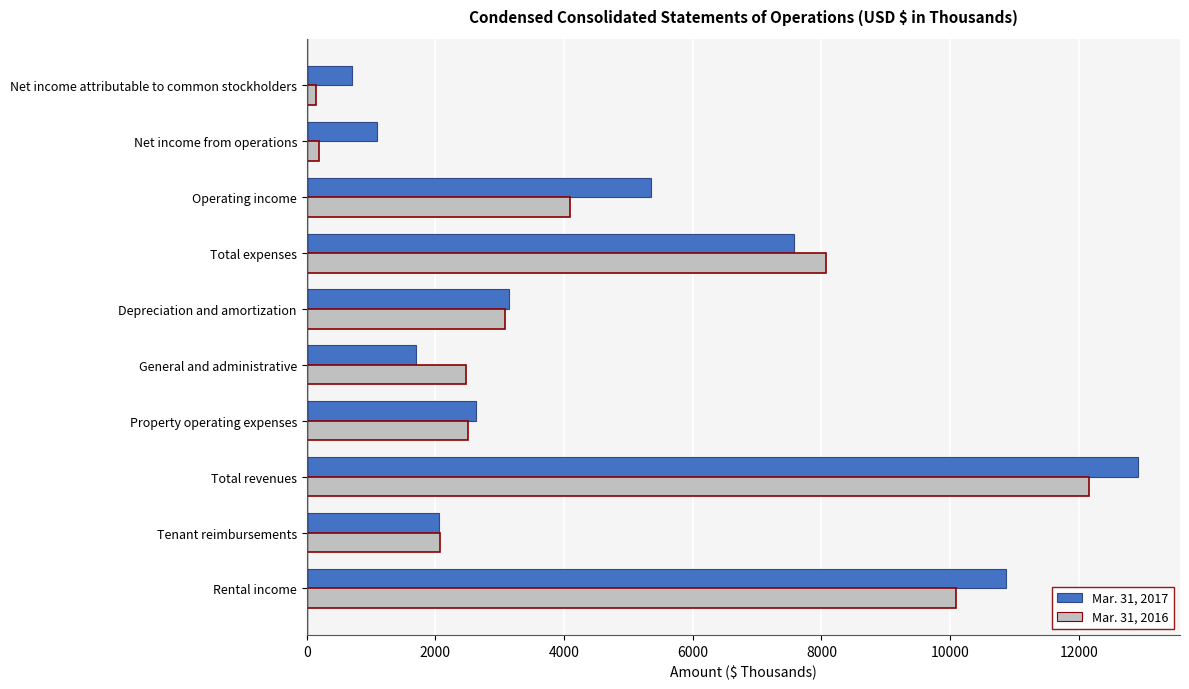

What is the sum of all Mar. 31, 2017 values?

48067